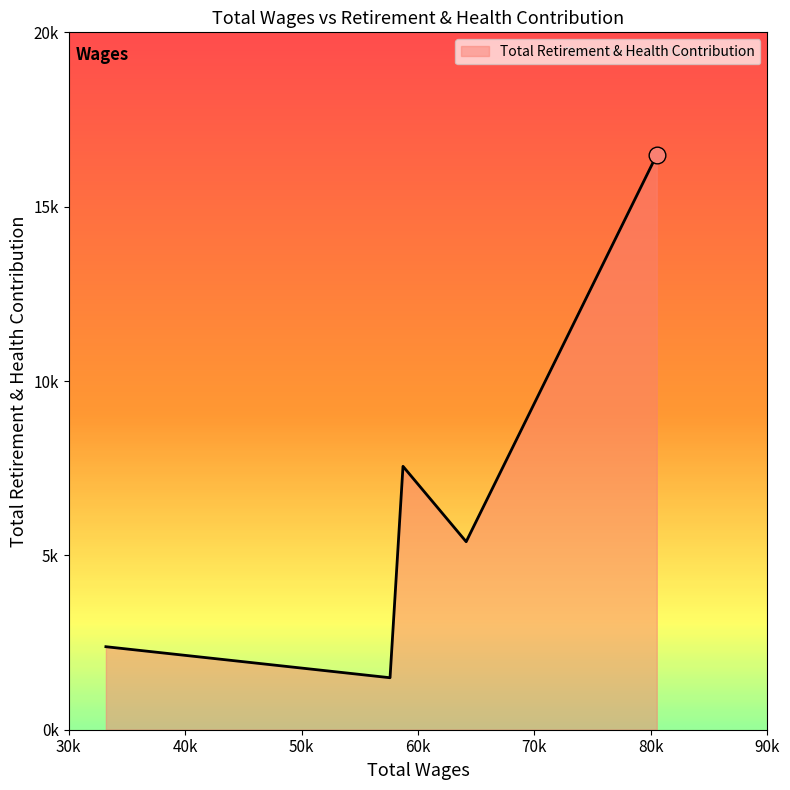

Does the chart display data point markers on the line(s)?

No